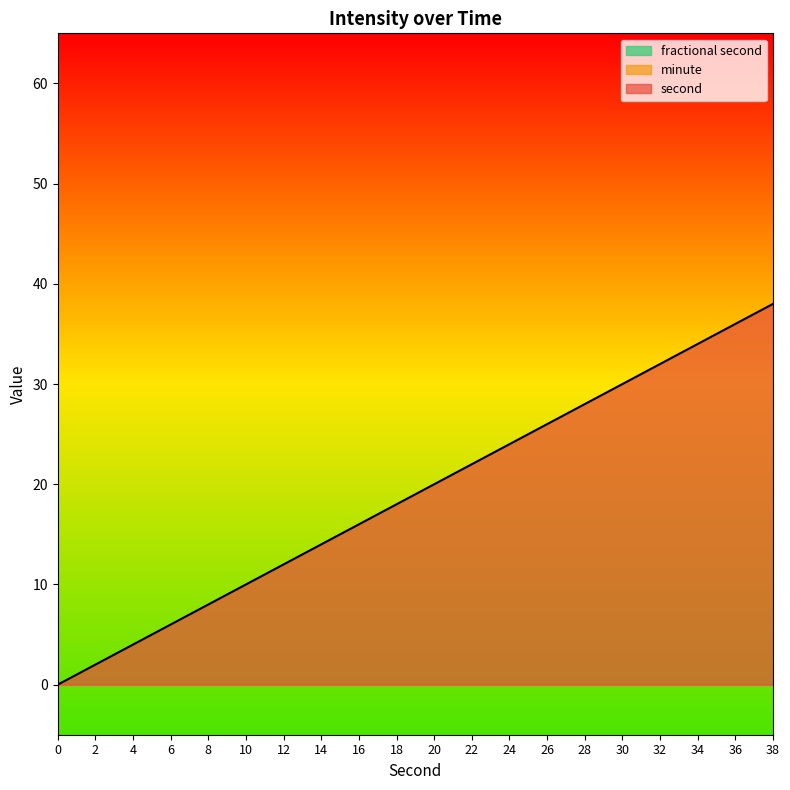

The second series shows 19 at 12. True or false?

False